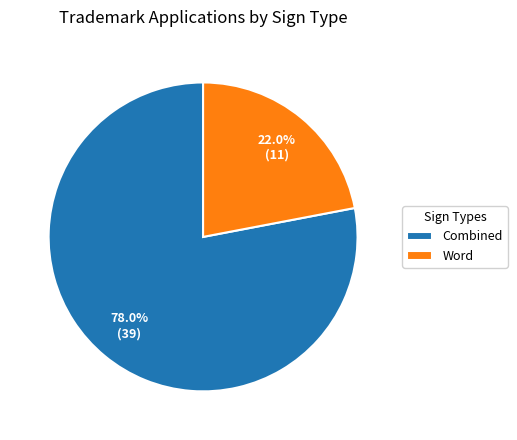

To the nearest percent, what is the average slice percentage?

50%